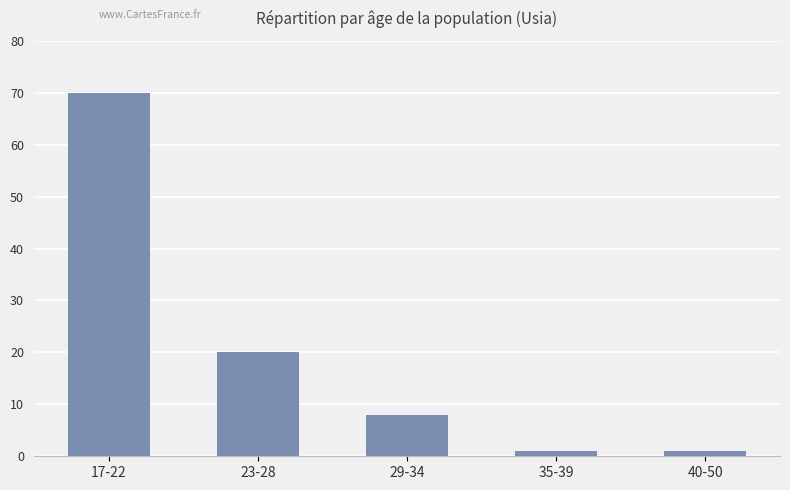

Reading left to right, what are all the values shown in this chart?

17-22=70	23-28=20	29-34=8	35-39=1	40-50=1